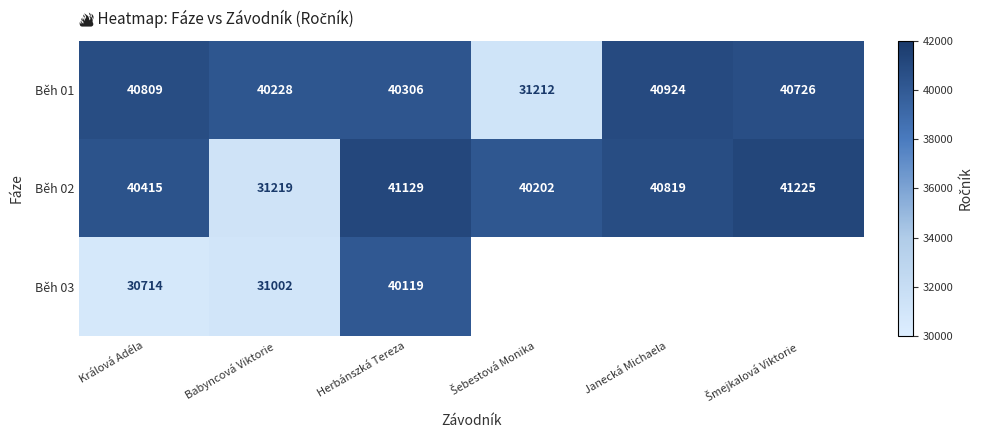

At how many categories does at least one series exceed 32646?

6